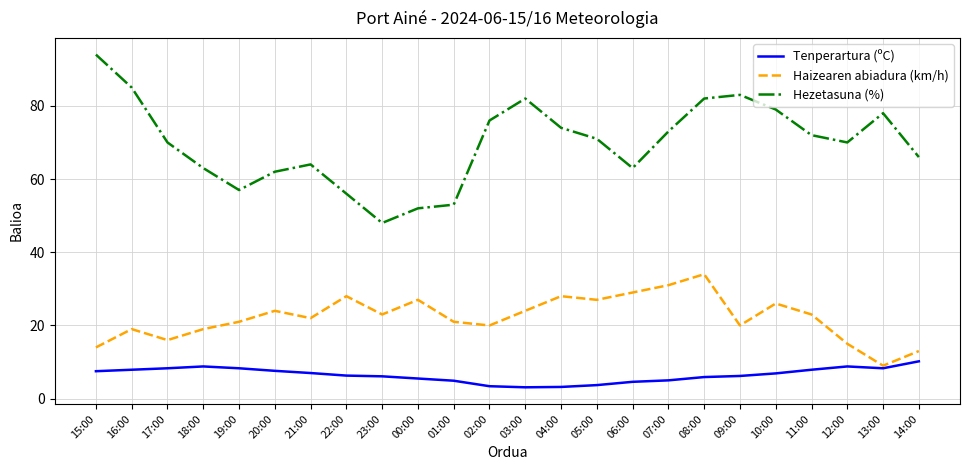

What is the sum of all Tenperartura (ºC) values?

155.4